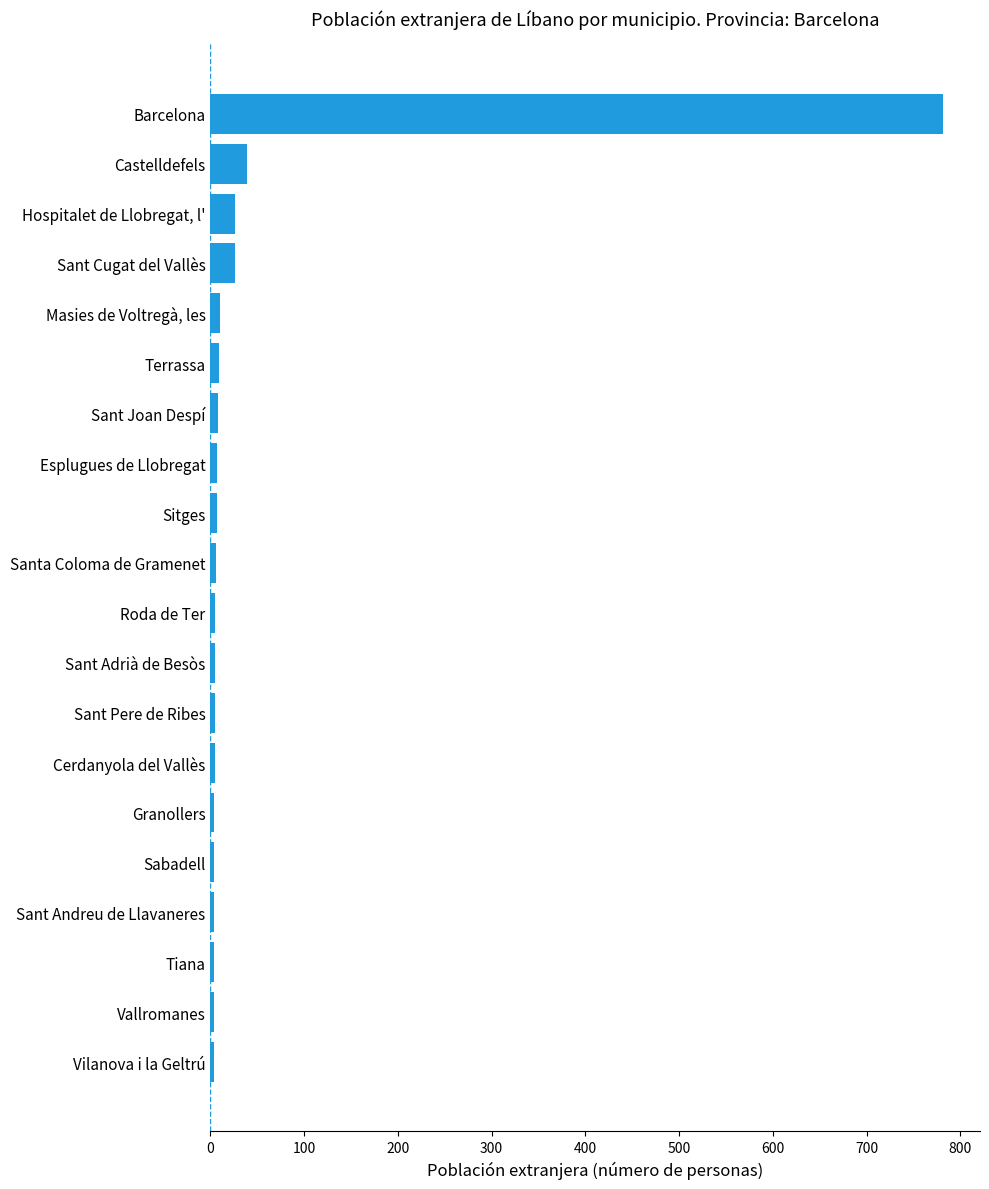

Which has a higher value, Granollers or Sant Cugat del Vallès?

Sant Cugat del Vallès